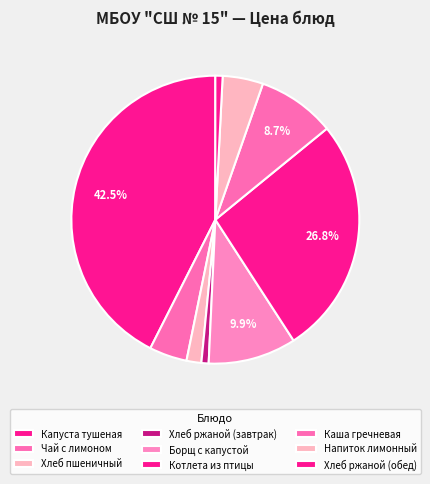

Which slice is the smallest?

Хлеб ржаной (завтрак)